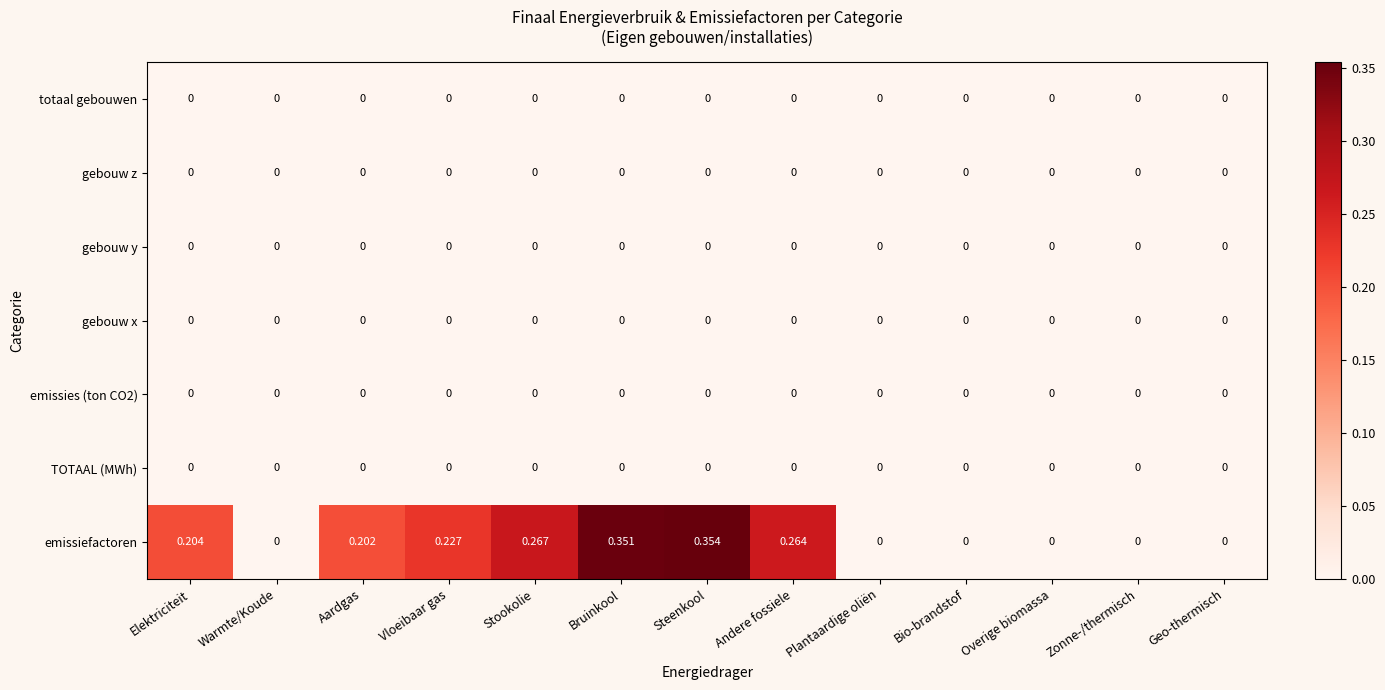

At which category does the chart reach its peak across all series?

Steenkool